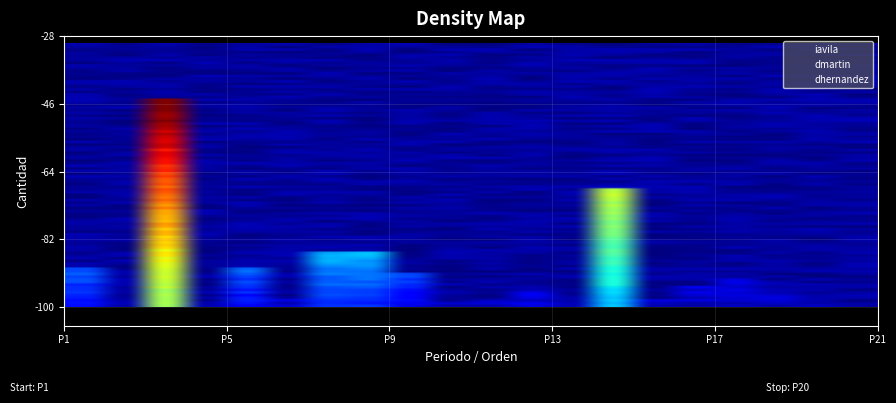

Which series has the widest spread of values?

dmartin